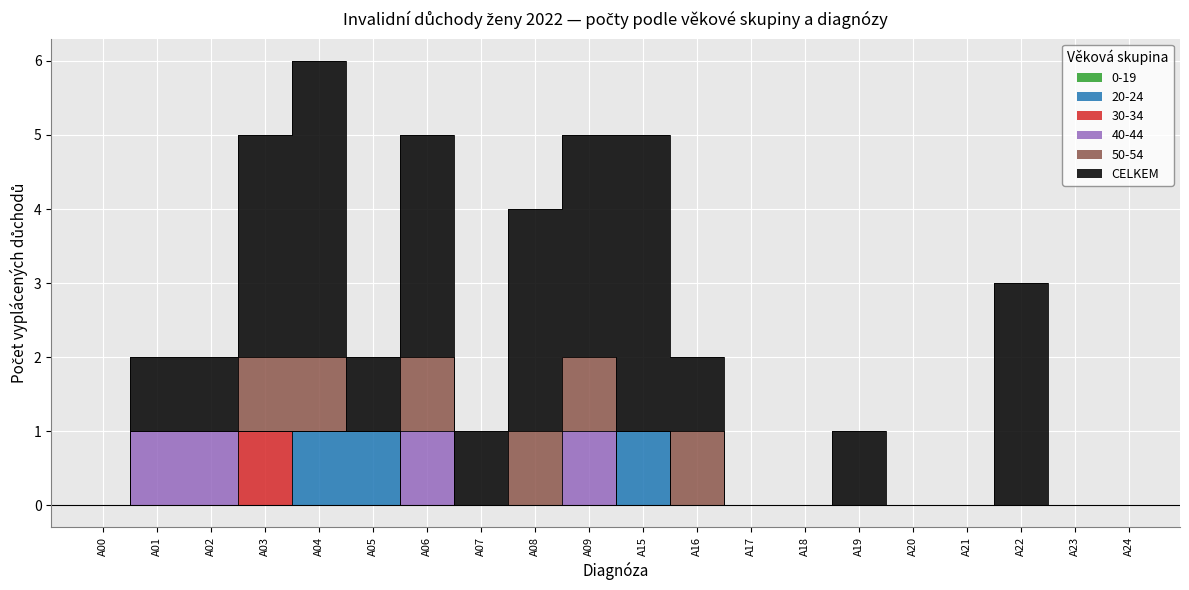

After their last crossing, which series has the higher values: 40-44 or 20-24?

20-24